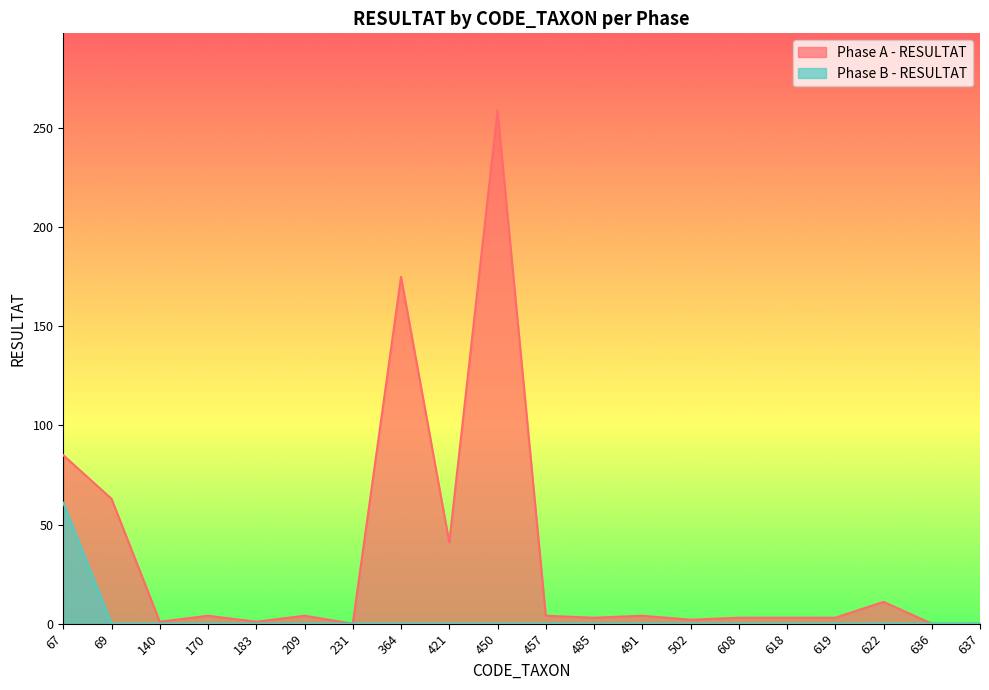

At which category is the sum across all series the highest?

450